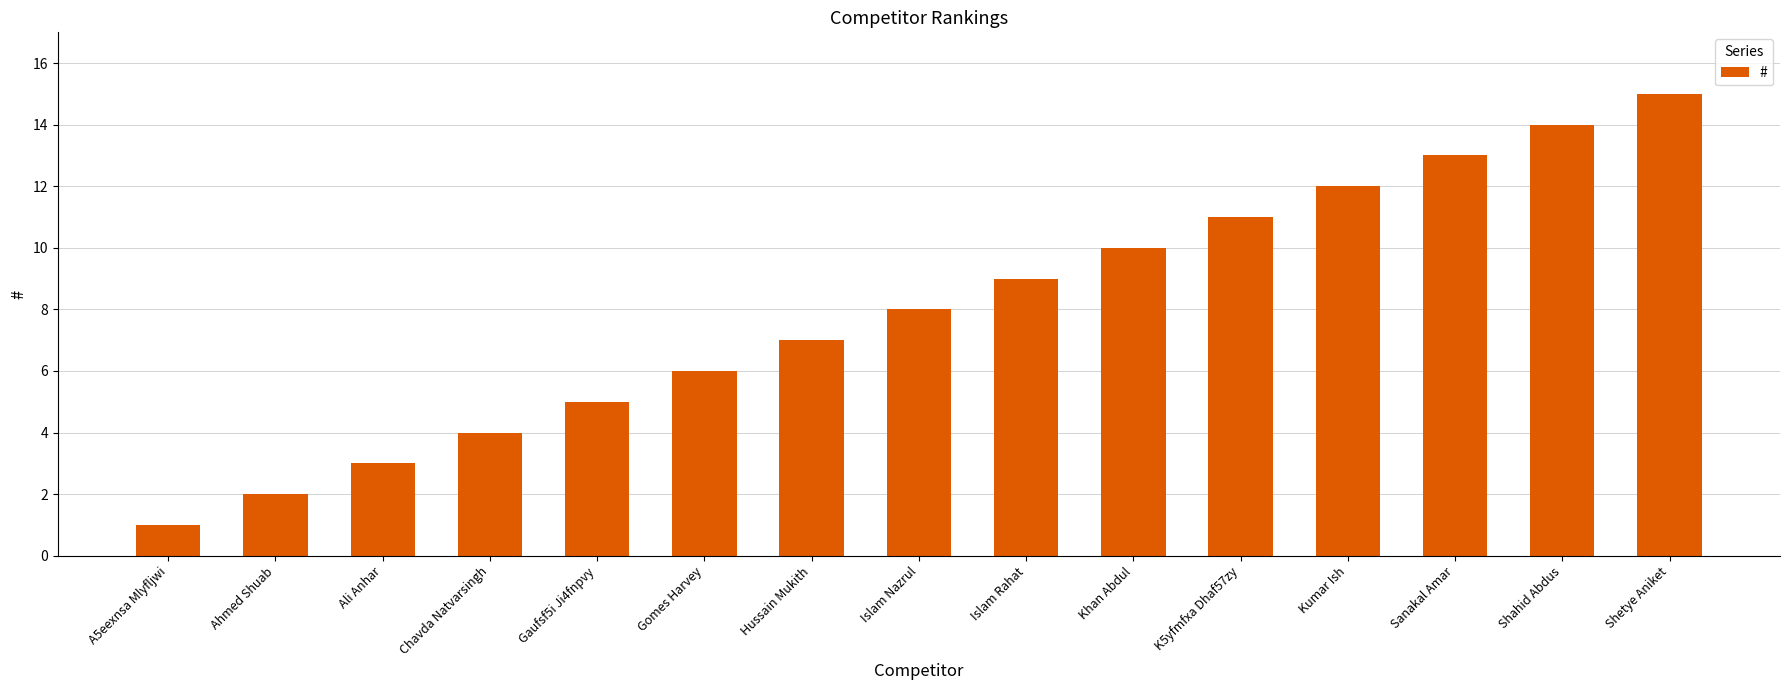

What is the change in value from Islam Nazrul to Sanakal Amar?

+5